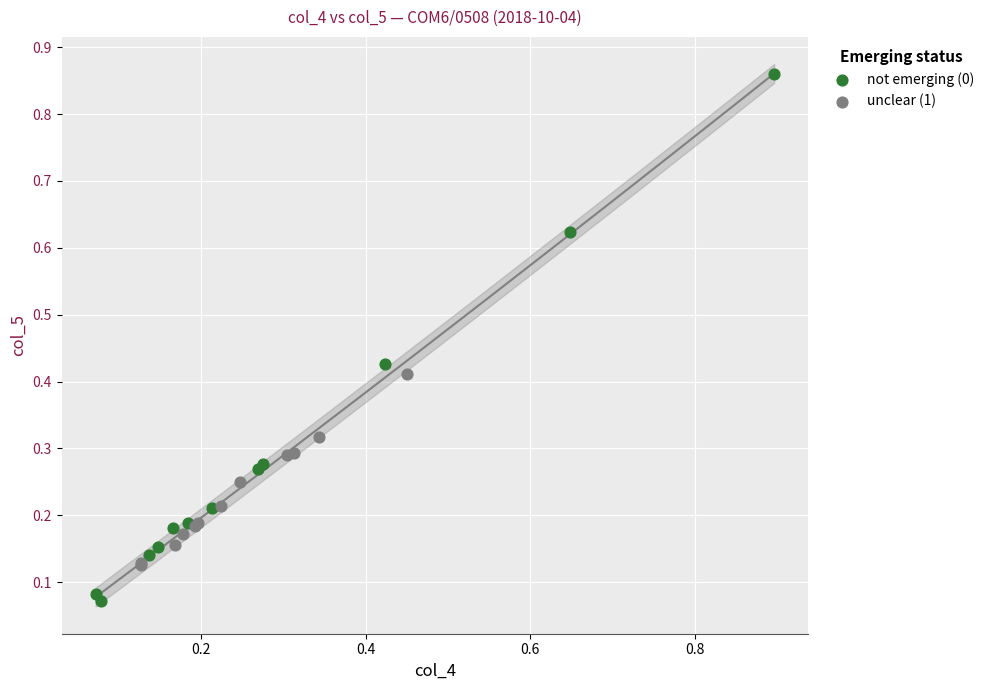

Which series has the widest spread of Y values?

not emerging (0)